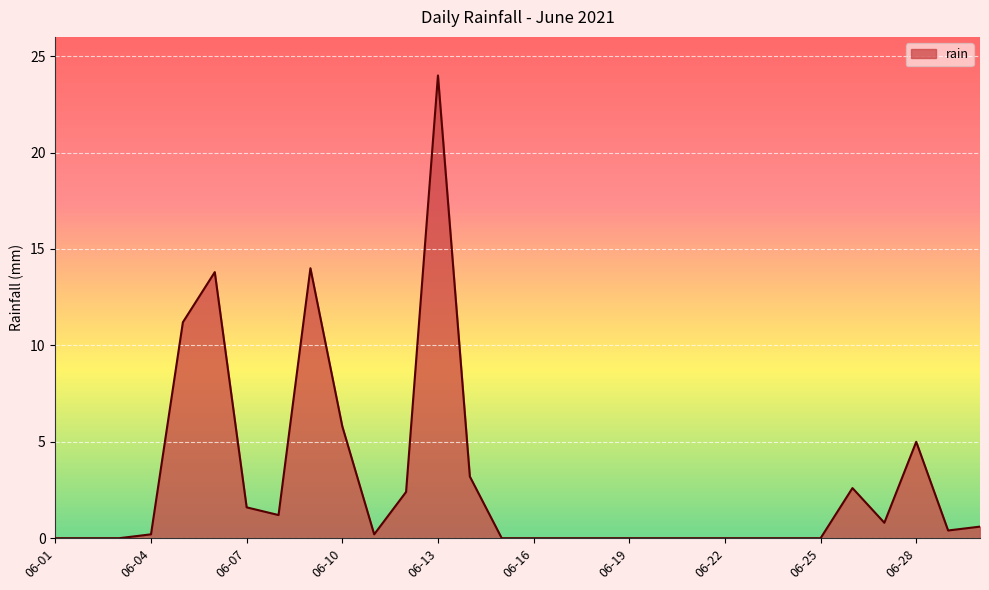

What is the difference between the maximum and second lowest values?

24.0